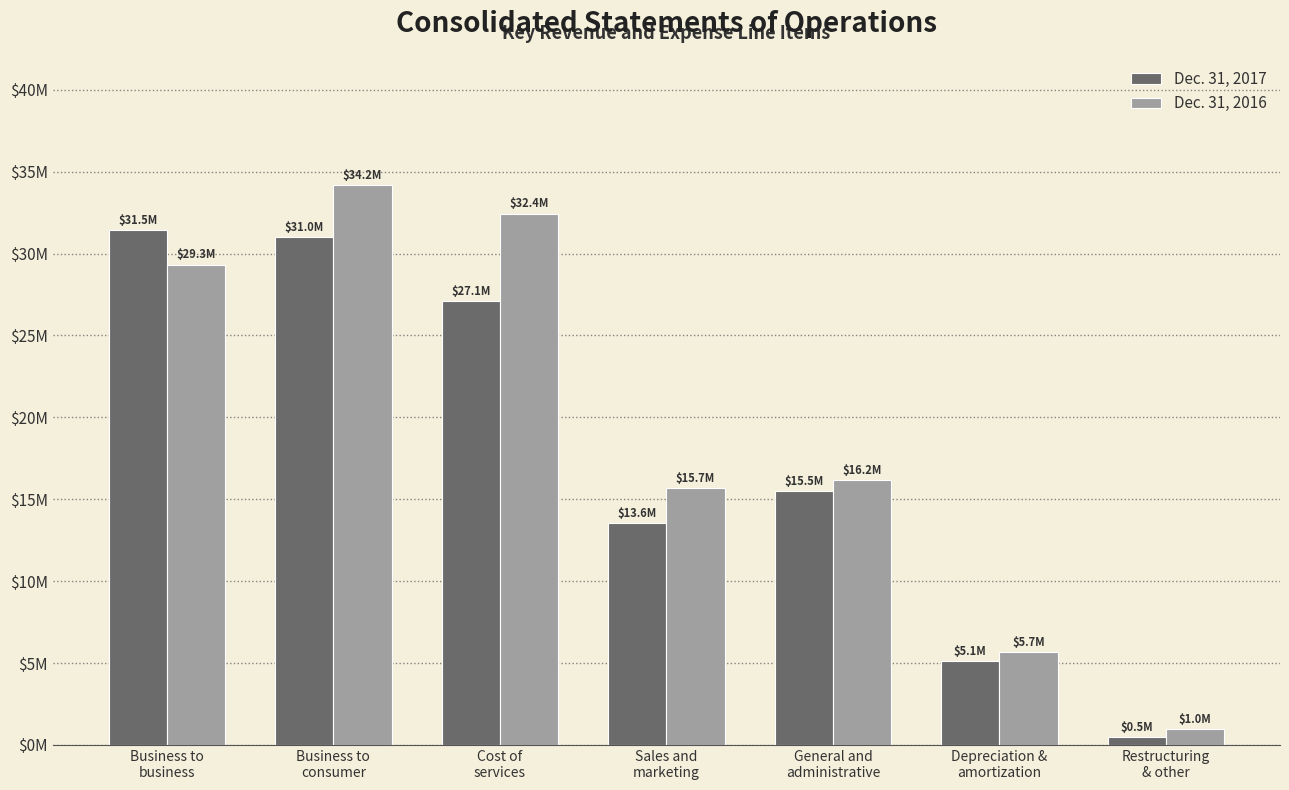

What are all the series names shown in the legend?

Dec. 31, 2017, Dec. 31, 2016